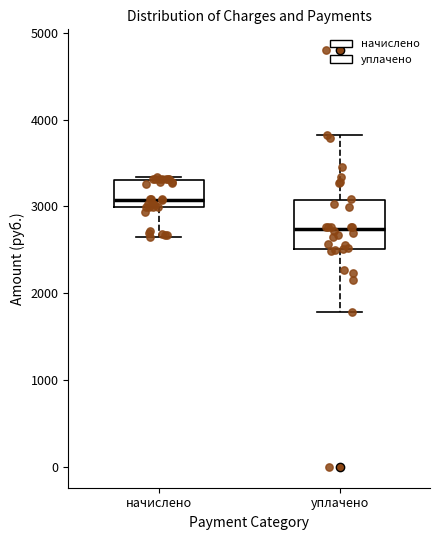

Reading left to right, transcribe this box plot: for each box, give where its median line is, the range the box spans, and where its two whiskers end, as read against the y-axis. The values are not printed on the chart, so give them approximately, as read against the axis.

начислено: median 3100, box 3000 to 3300, whiskers 2600 to 3300 (just above the box's upper edge)
уплачено: median 2700, box 2500 to 3100, whiskers 1800 to 3800